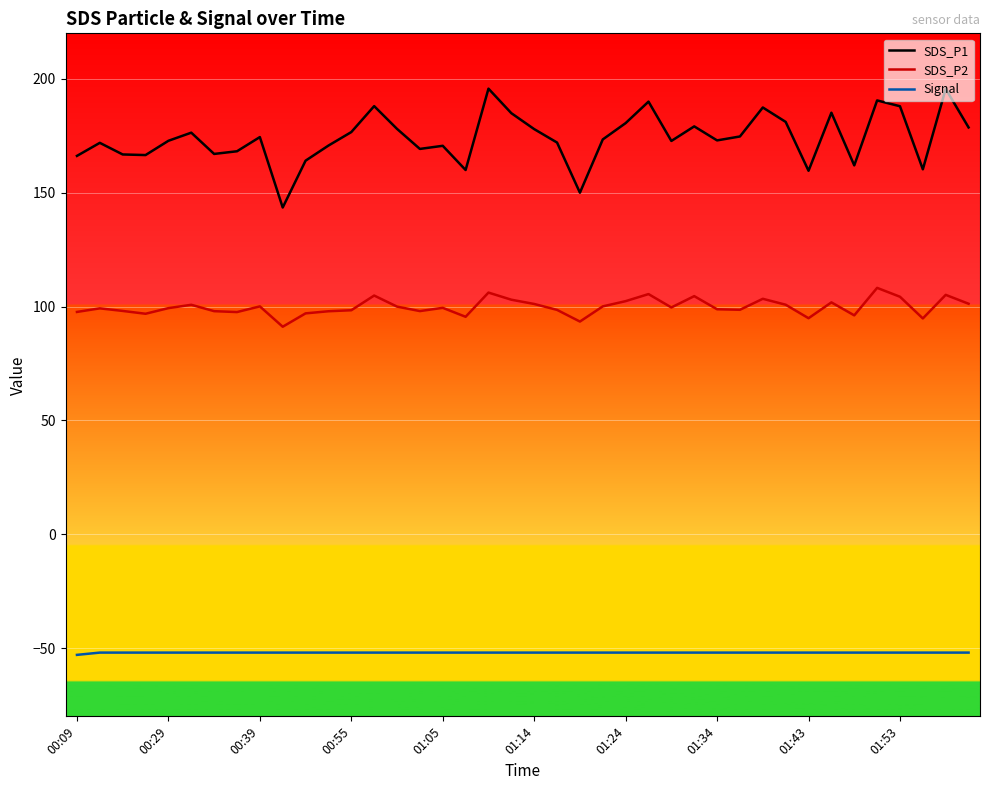

Rank the series by their average value, from lowest to highest.

Signal, SDS_P2, SDS_P1